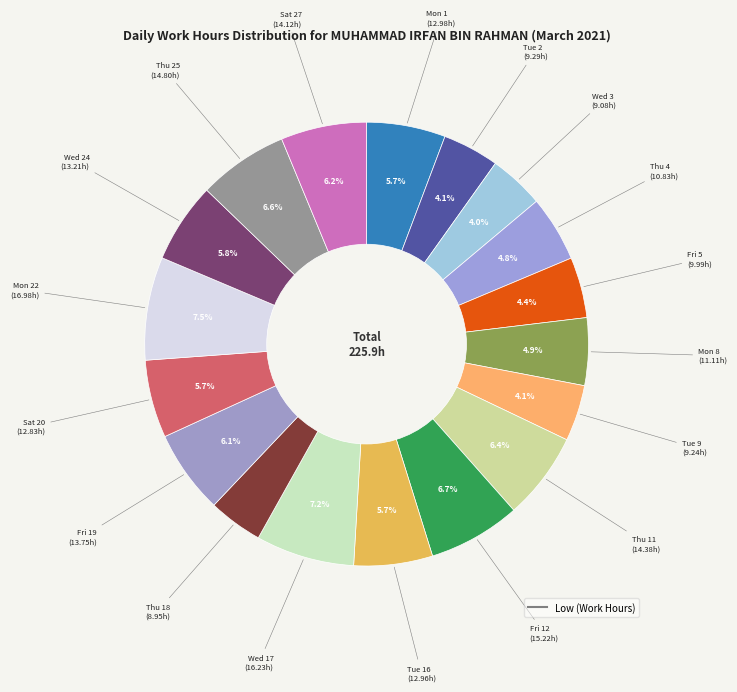

How many slices are in this pie chart?

18